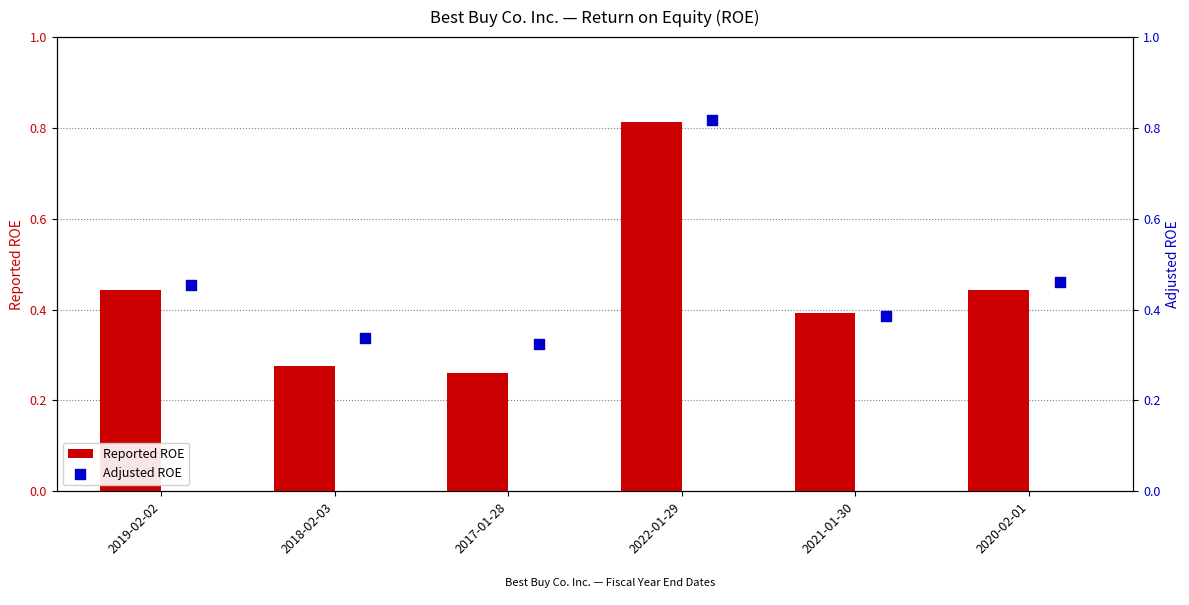

Which series contains the lowest Y value?

Reported ROE